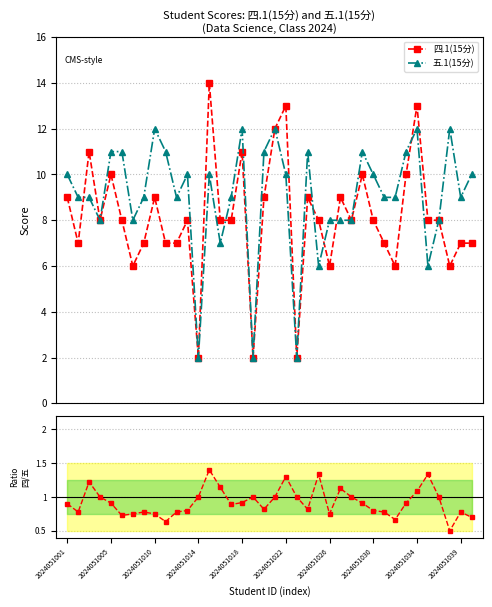

What is the maximum value for 四.1(15分)?

14